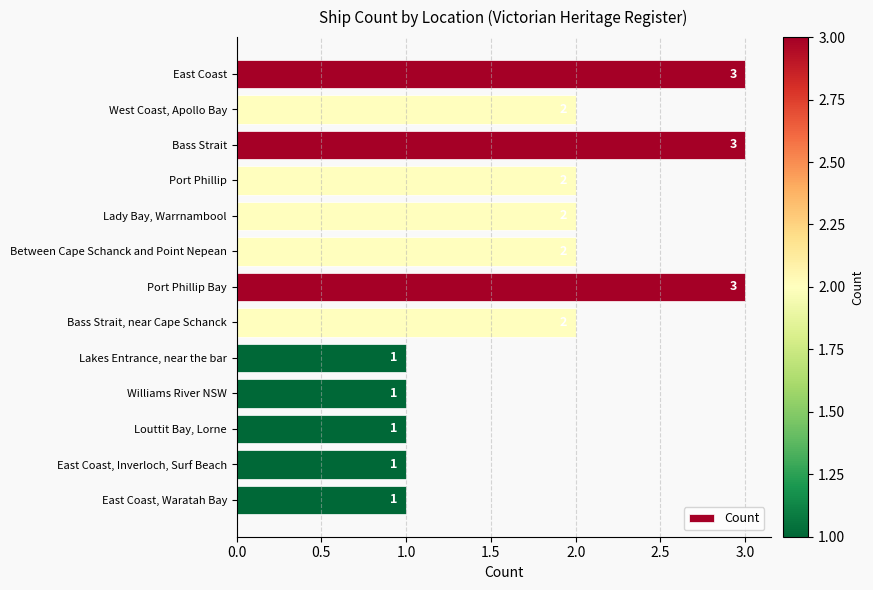

The chart shows a value of 2 at Port Phillip Bay. True or false?

False